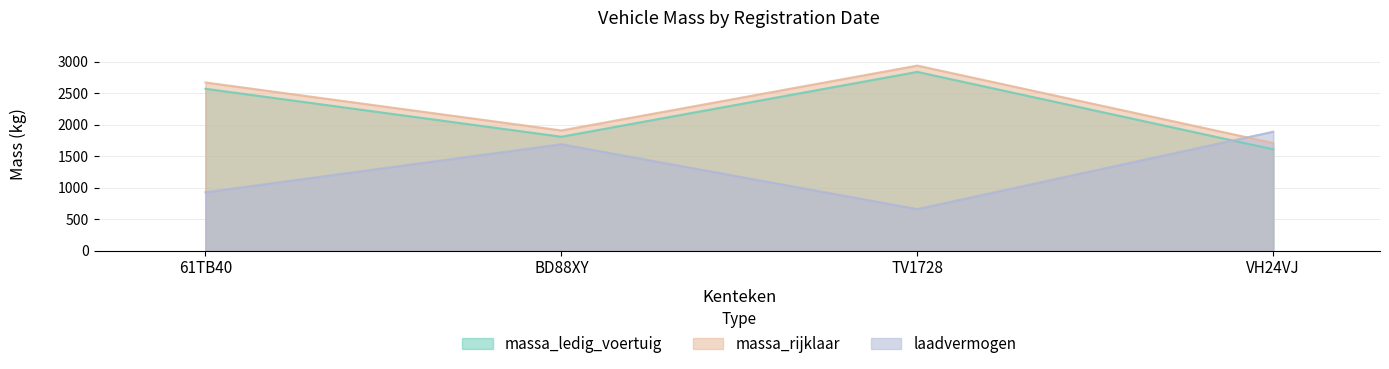

What is the value of the massa_ledig_voertuig point at the 1st from the left?

2572